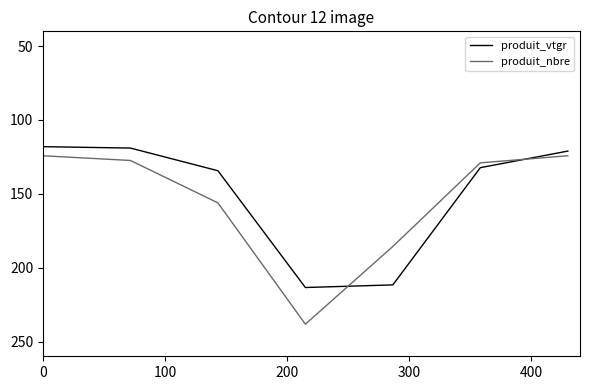

What is the highest value of the produit_nbre series?

238.3